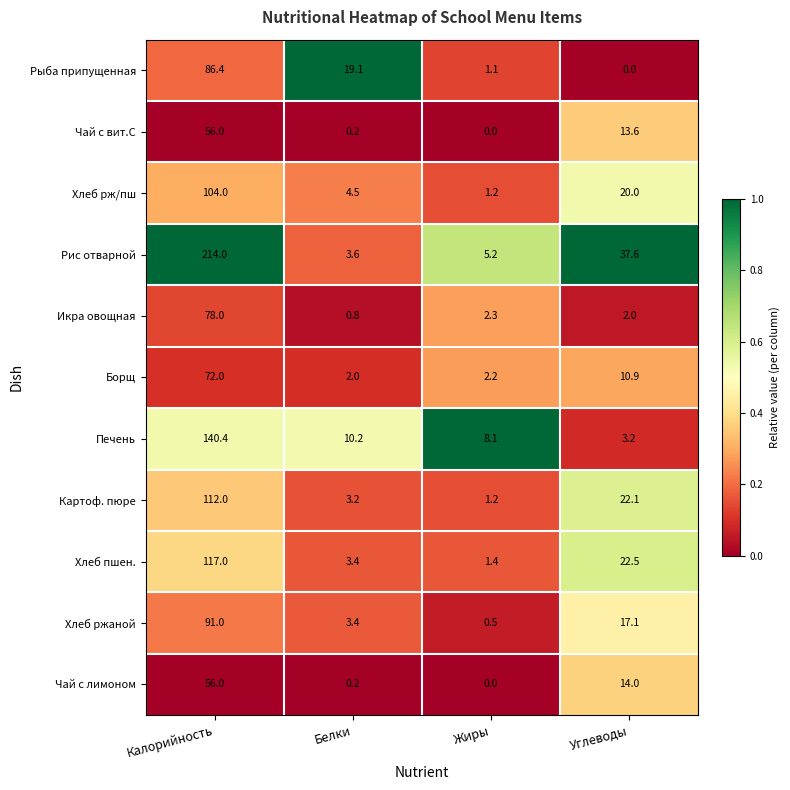

True or false: Рис отварной has a value of 1.6 at Жиры.

False